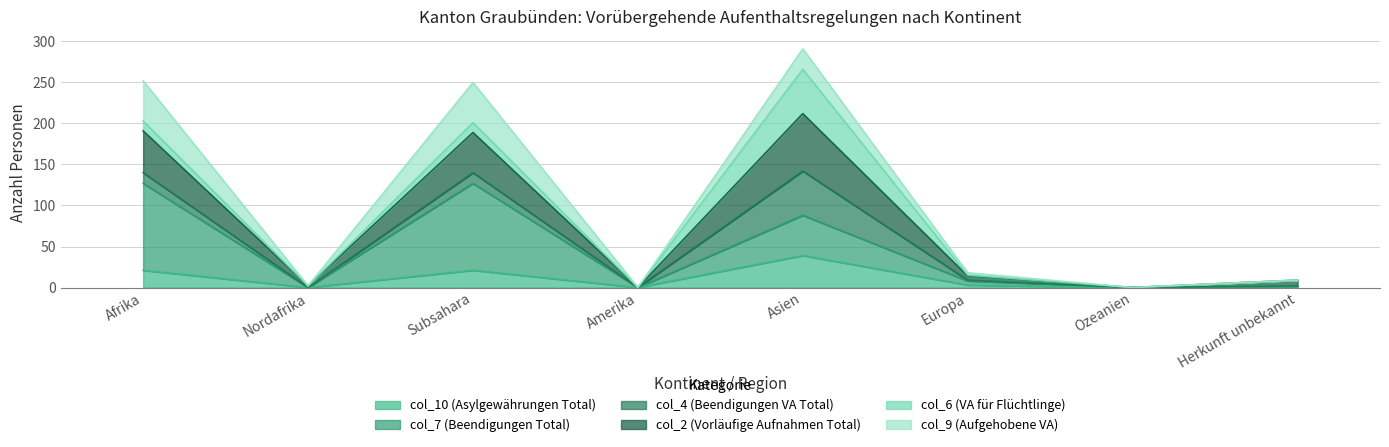

True or false: col_2 (Vorläufige Aufnahmen Total) and col_10 (Asylgewährungen Total) intersect in this chart.

False